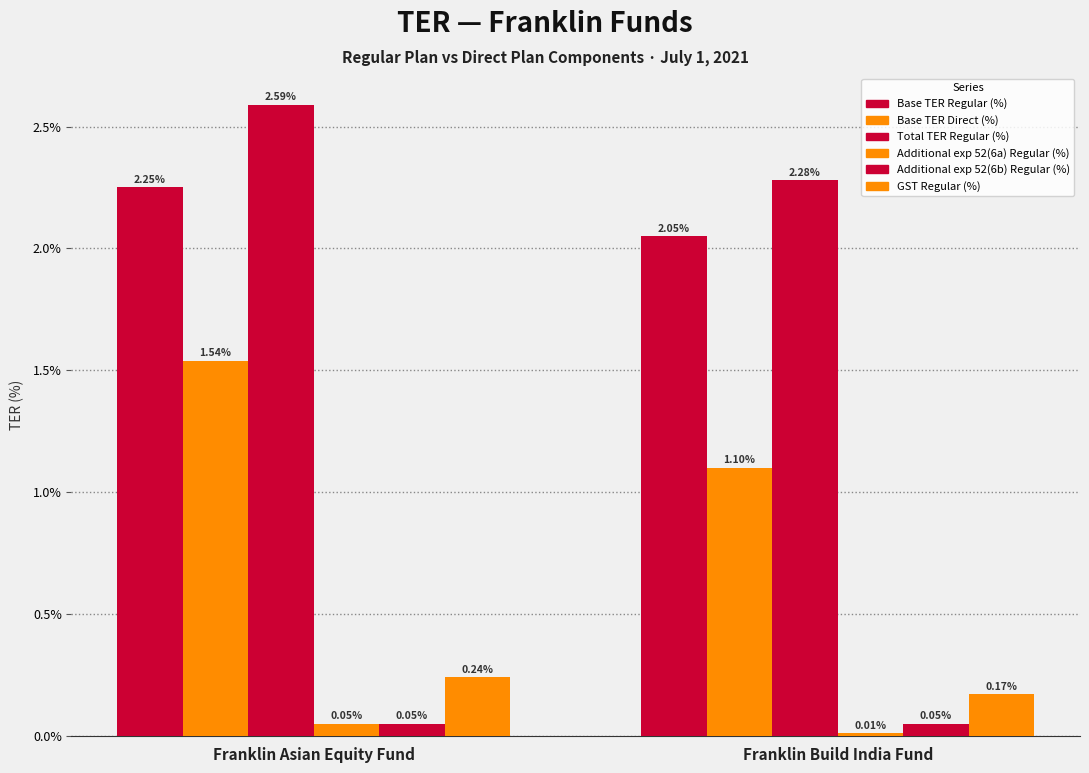

Does the chart contain stacked bars?

No